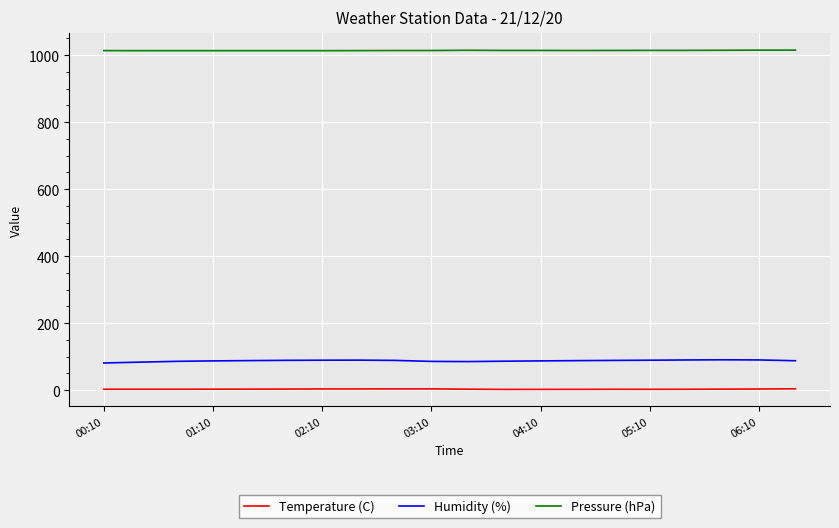

What is the maximum value for Humidity (%)?

90.7